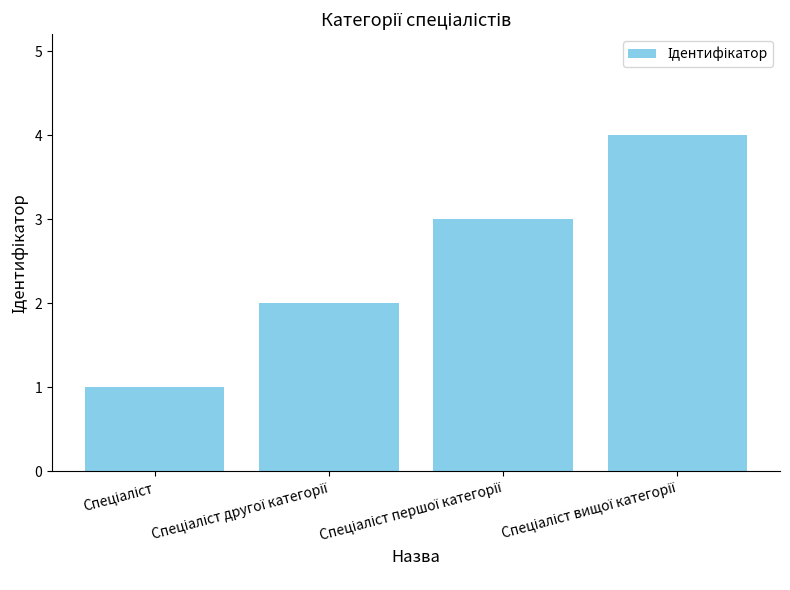

What is the difference between the maximum and minimum values?

3